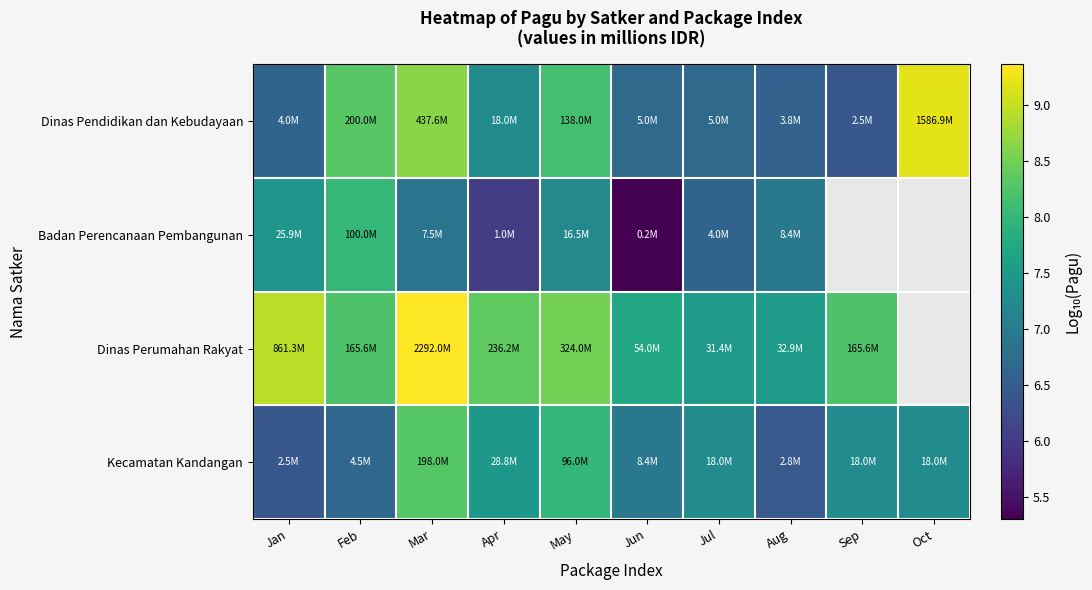

True or false: Dinas Perumahan Rakyat has a value of 14.5 at Feb.

False